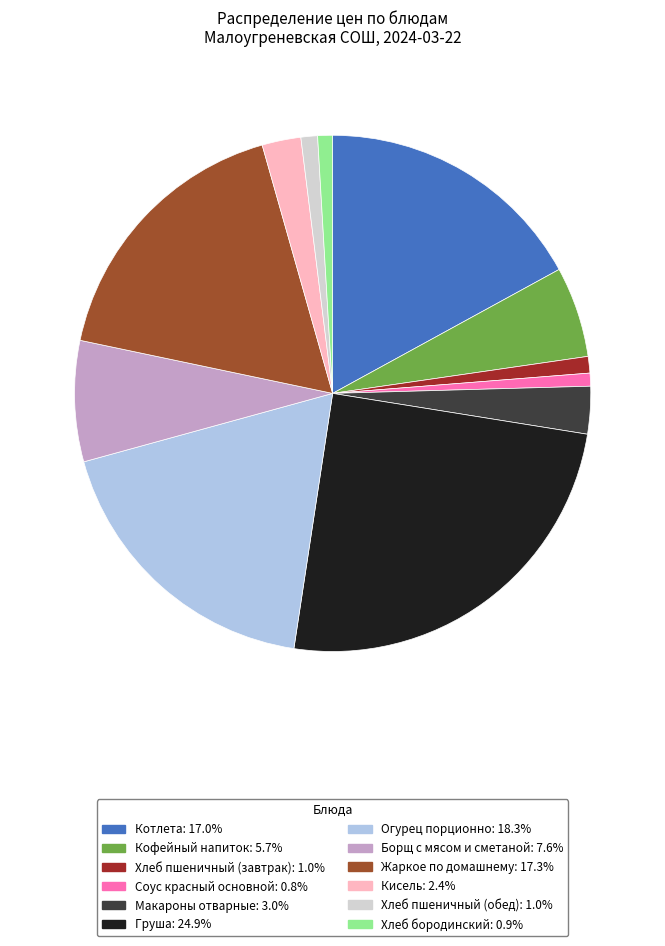

Which slice is the largest?

Груша